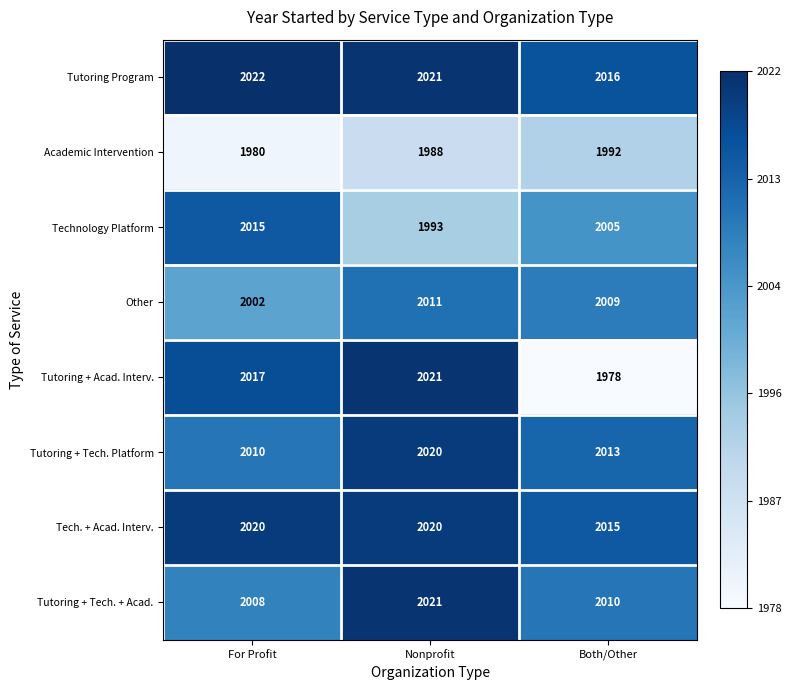

Reading left to right, transcribe all the data shown in this chart.

Tutoring Program: 2022	2021	2016
Academic Intervention: 1980	1988	1992
Technology Platform: 2015	1993	2005
Other: 2002	2011	2009
Tutoring + Acad. Interv.: 2017	2021	1978
Tutoring + Tech. Platform: 2010	2020	2013
Tech. + Acad. Interv.: 2020	2020	2015
Tutoring + Tech. + Acad.: 2008	2021	2010